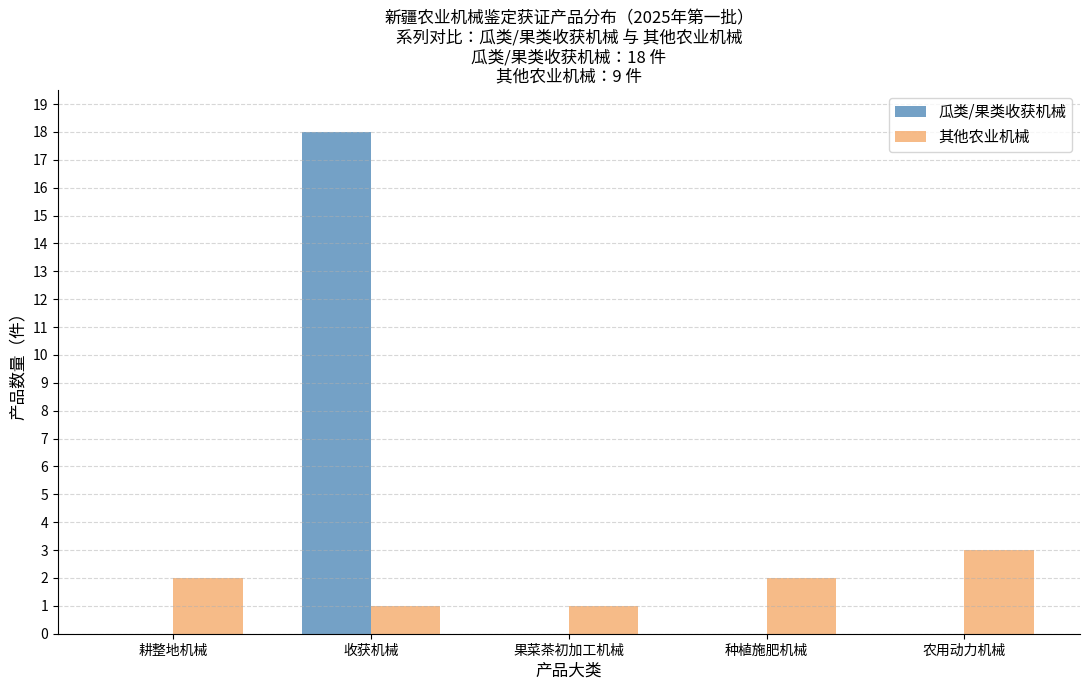

Reading right to left, transcribe all the data shown in this chart.

瓜类/果类收获机械: 农用动力机械=0	种植施肥机械=0	果菜茶初加工机械=0	收获机械=18	耕整地机械=0
其他农业机械: 农用动力机械=3	种植施肥机械=2	果菜茶初加工机械=1	收获机械=1	耕整地机械=2